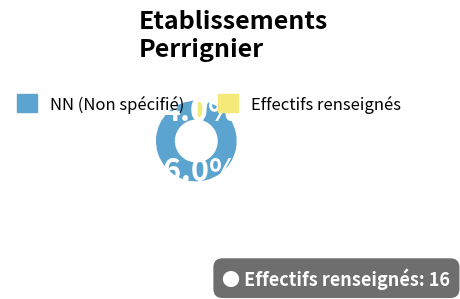

How much of the chart is everything except NN (Non spécifié)?

4.0%